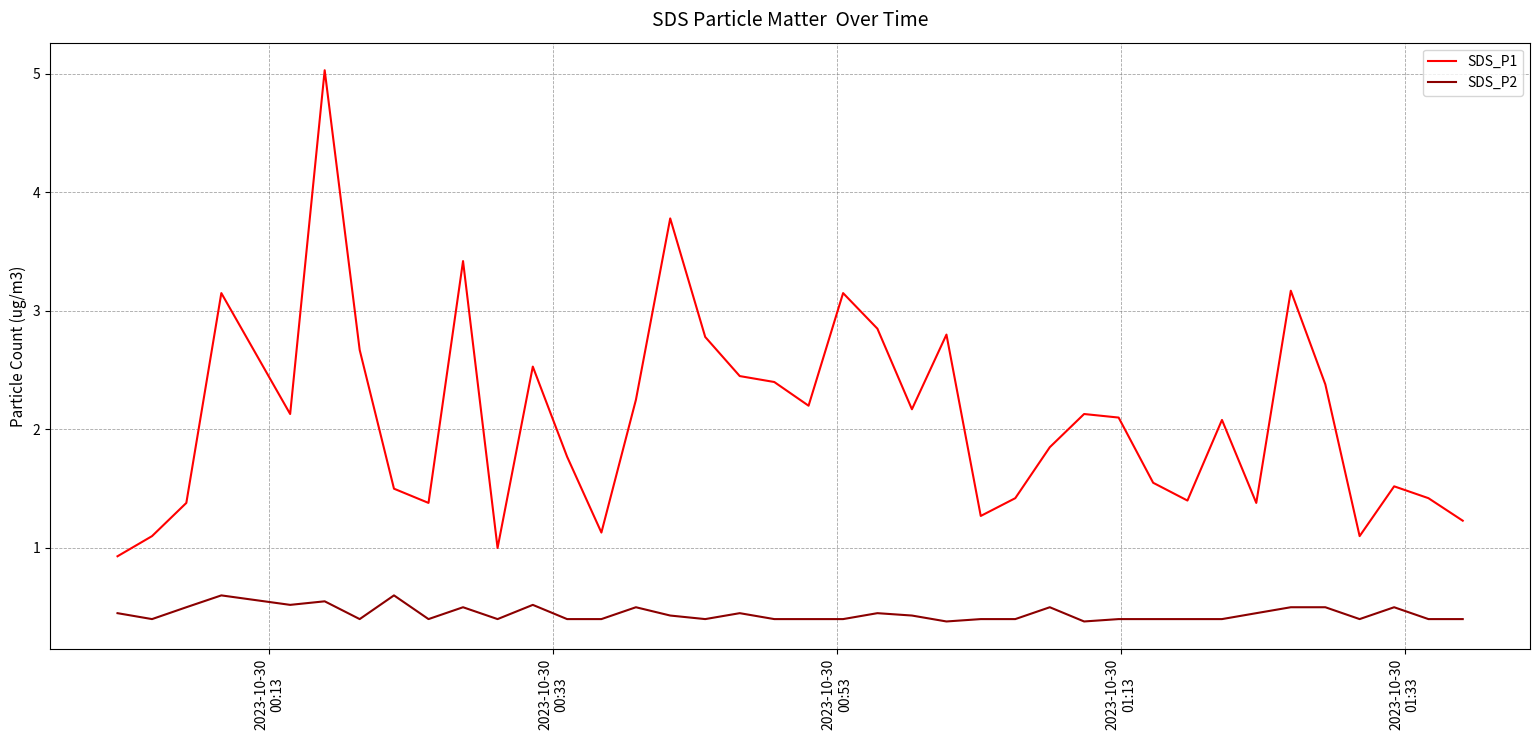

Rank the series by their maximum value, from highest to lowest.

SDS_P1, SDS_P2